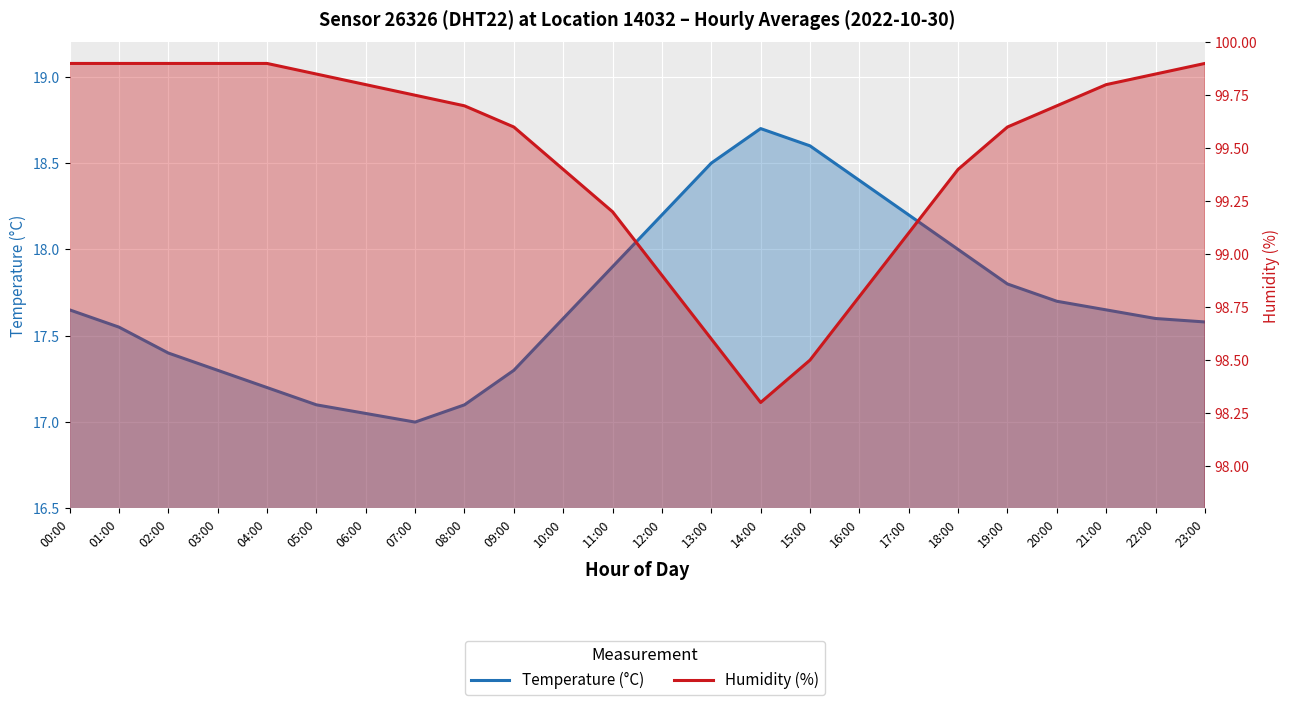

What is the label of the 21st point from the left?

20:00